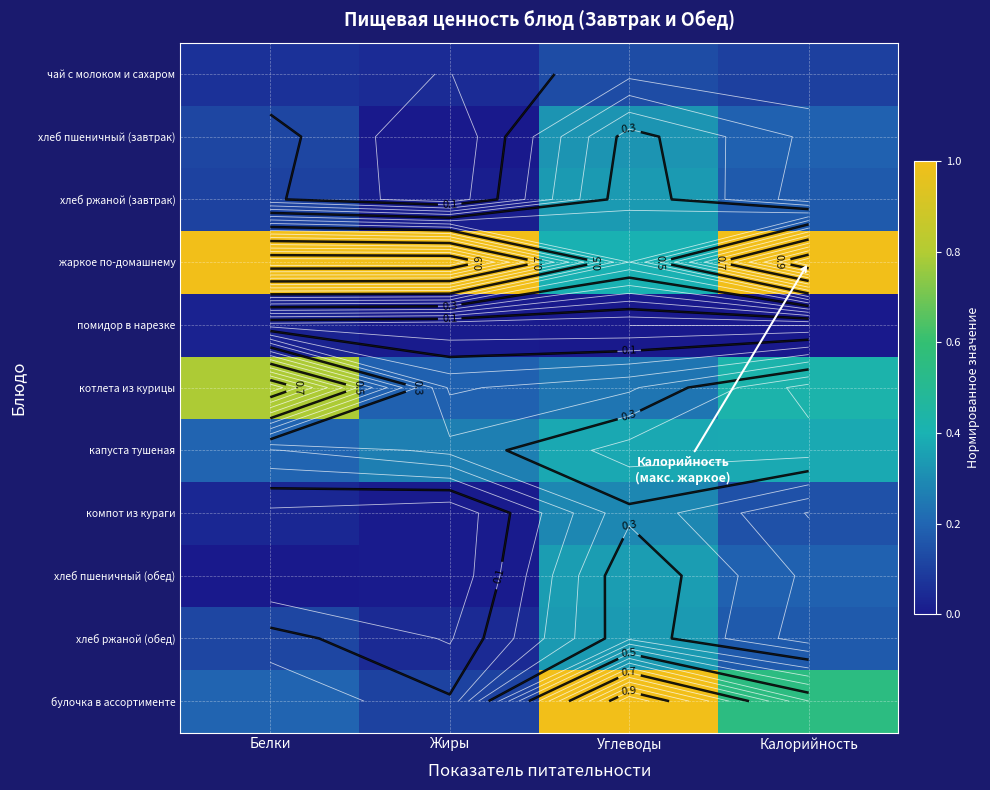

What is the average value of the хлеб ржаной (обед) series?

0.2